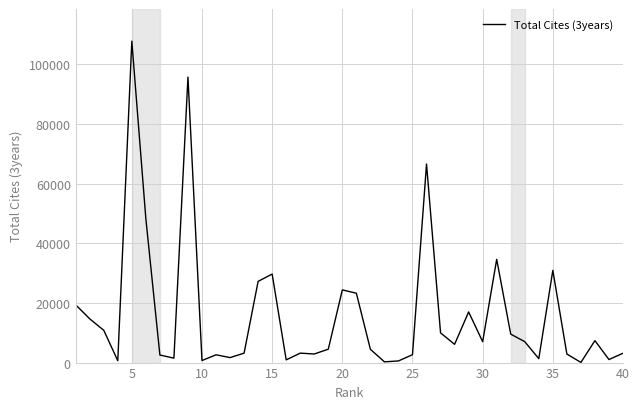

What is the maximum value shown in the chart?

107729